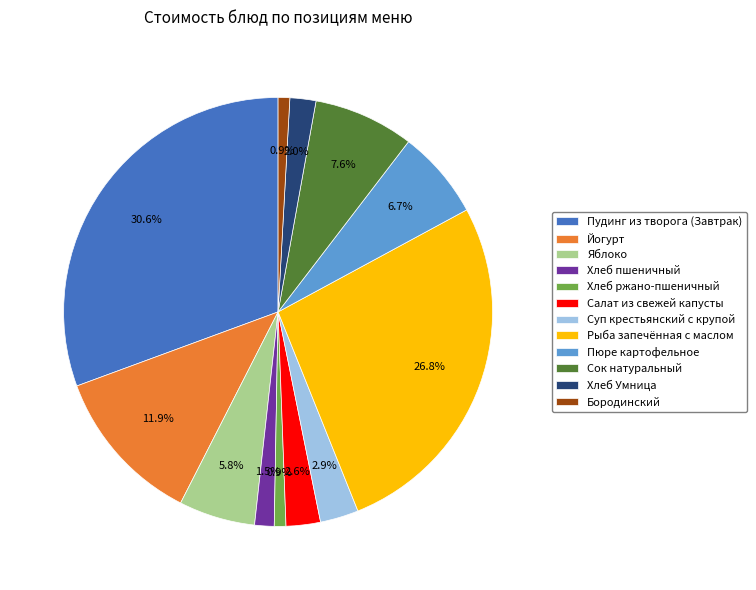

Combined, do Бородинский and Хлеб Умница account for over 50%?

No